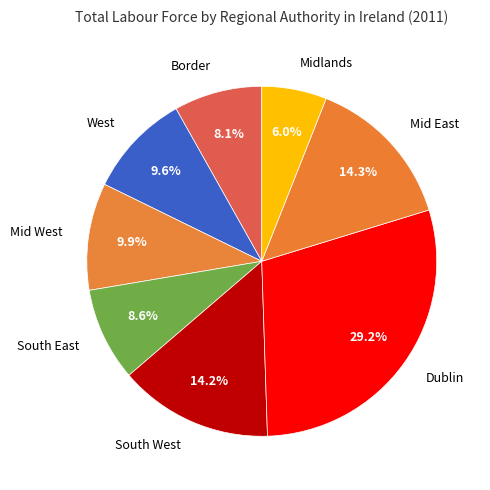

What is the ratio of the value at Mid East to the value at Border?

1.8